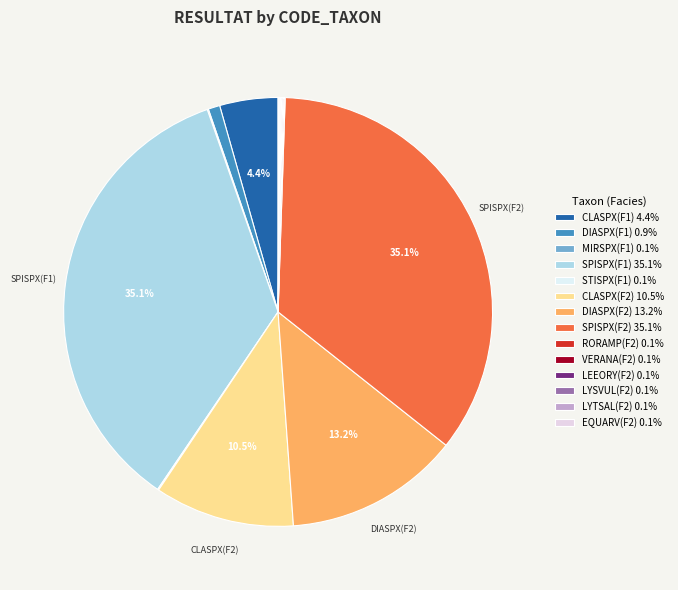

Does VERANA(F2) account for over 50% of the chart?

No